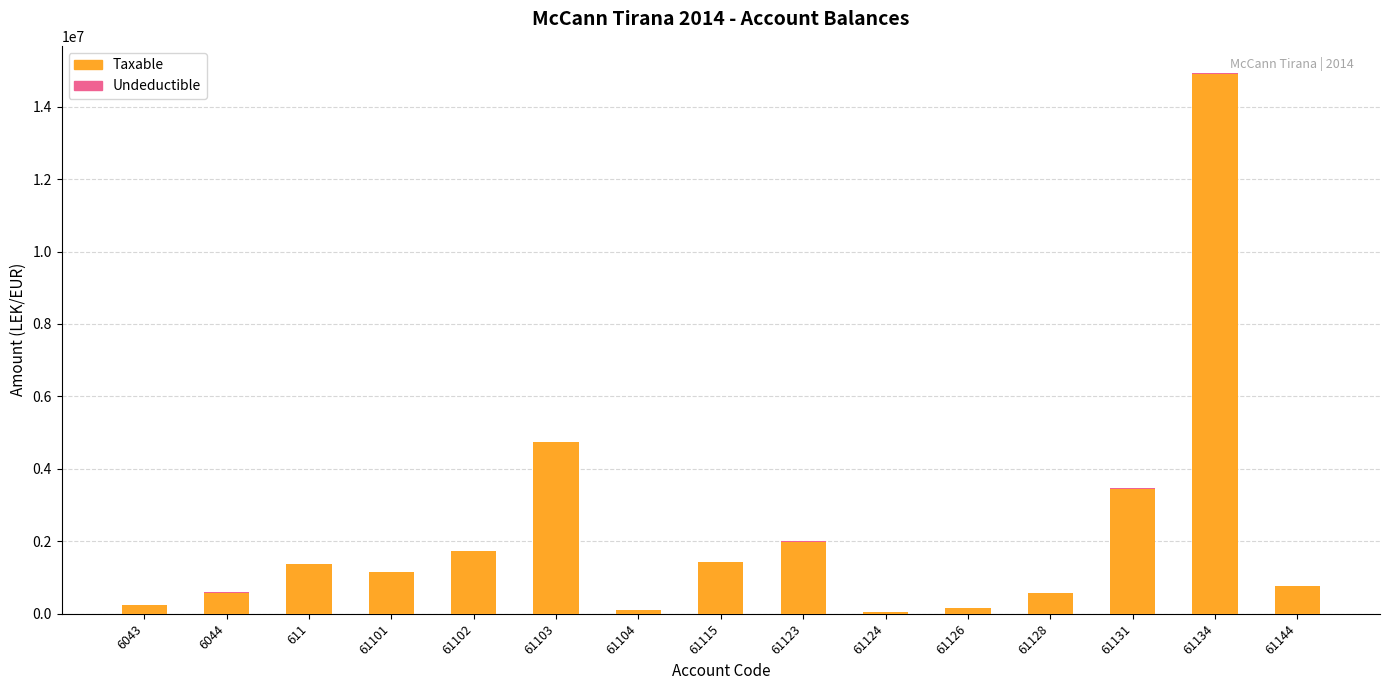

Does the chart contain stacked bars?

Yes